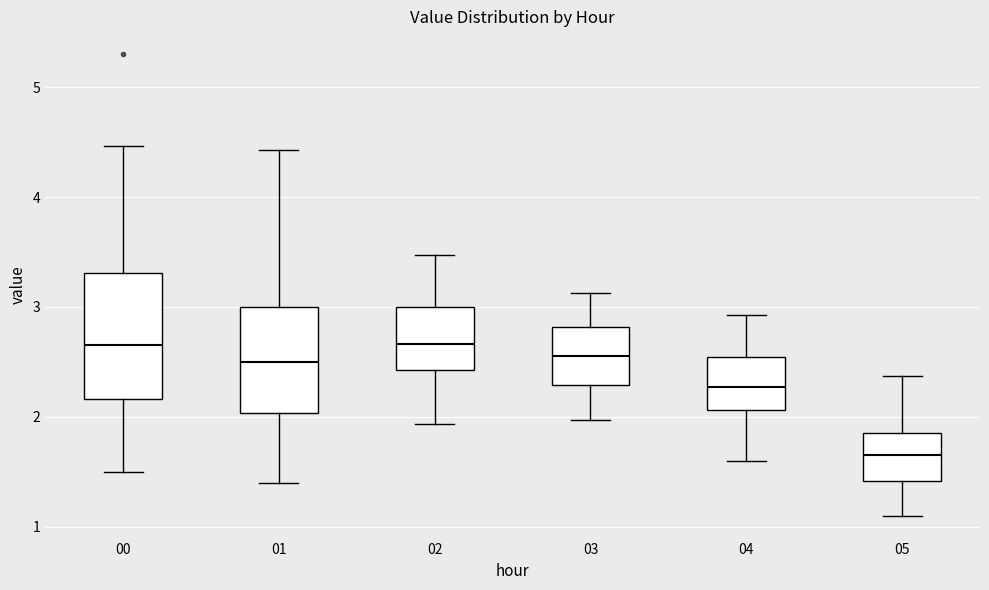

Reading left to right, transcribe this box plot: for each box, give where its median line is, the range the box spans, and where its two whiskers end, as read against the y-axis. The values are not printed on the chart, so give them approximately, as read against the axis.

00: median 2.7, box 2.2 to 3.3, whiskers 1.5 to 4.5
01: median 2.5, box 2.0 to 3.0, whiskers 1.4 to 4.4
02: median 2.7, box 2.4 to 3.0, whiskers 1.9 to 3.5
03: median 2.6, box 2.3 to 2.8, whiskers 2.0 to 3.1
04: median 2.3, box 2.1 to 2.5, whiskers 1.6 to 2.9
05: median 1.7, box 1.4 to 1.8, whiskers 1.1 to 2.4